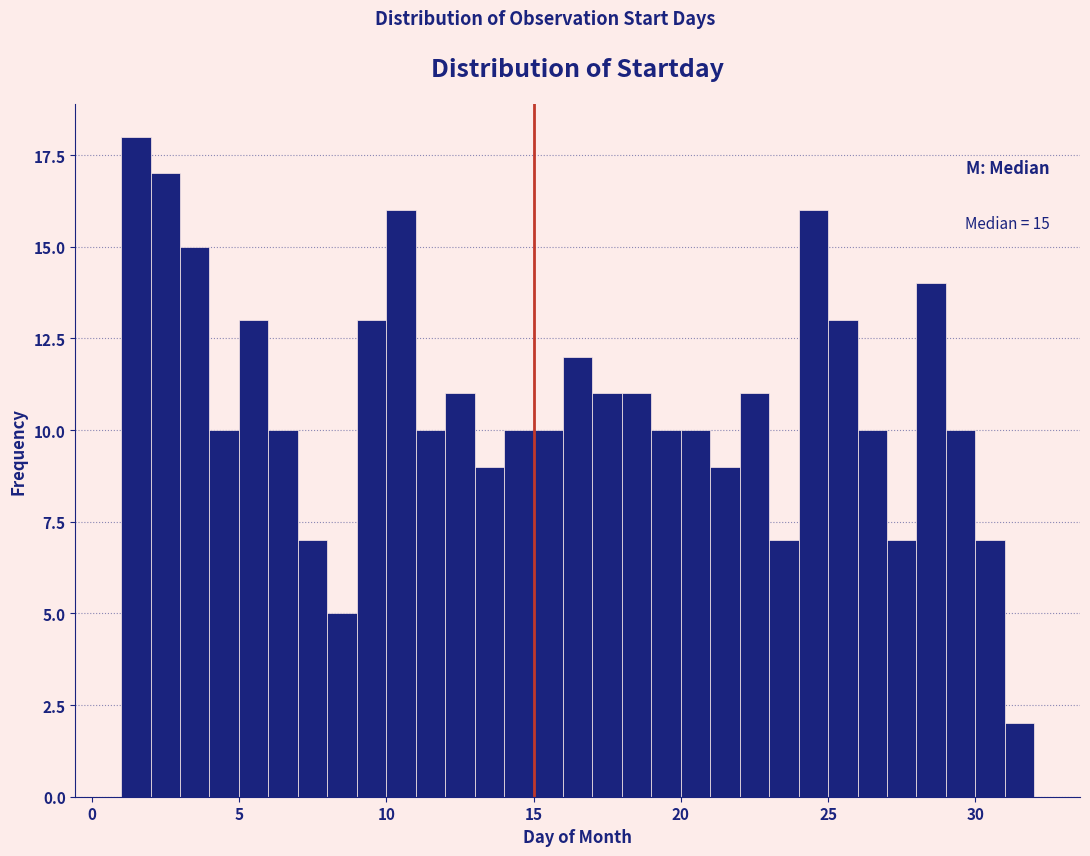

Around what value on the x-axis is the tallest bar? Give the approximate position of its centre, as read against the axis.

1.5